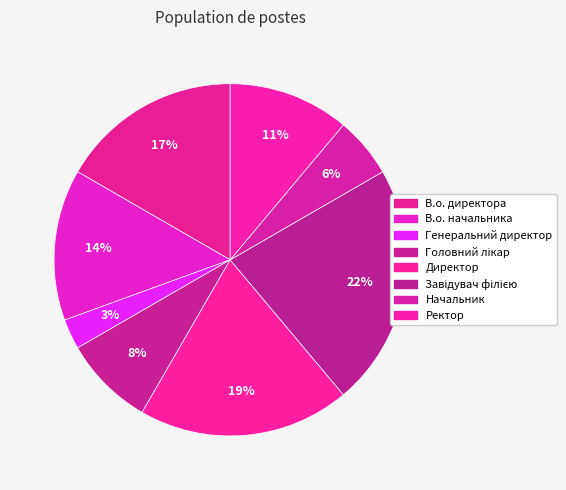

How many segments does this pie chart have?

8